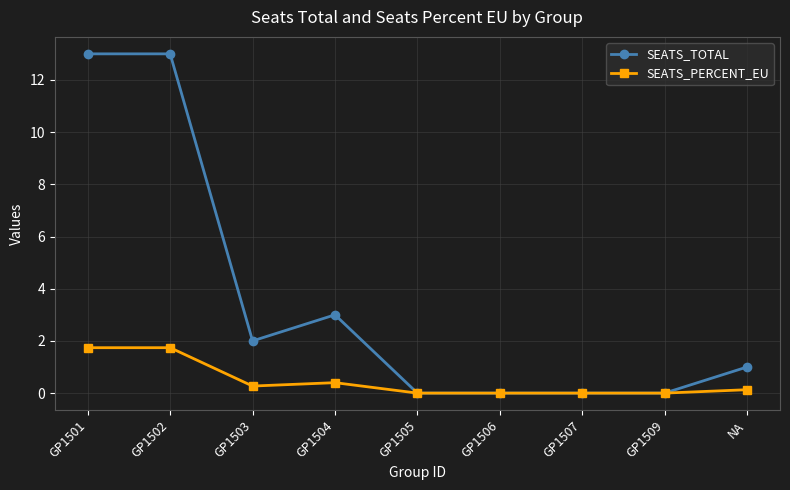

Reading left to right, extract all data points from this chart.

SEATS_TOTAL: 13.0	13.0	2.0	3.0	0.0	0.0	0.0	0.0	1.0
SEATS_PERCENT_EU: 1.7	1.7	0.3	0.4	0.0	0.0	0.0	0.0	0.1